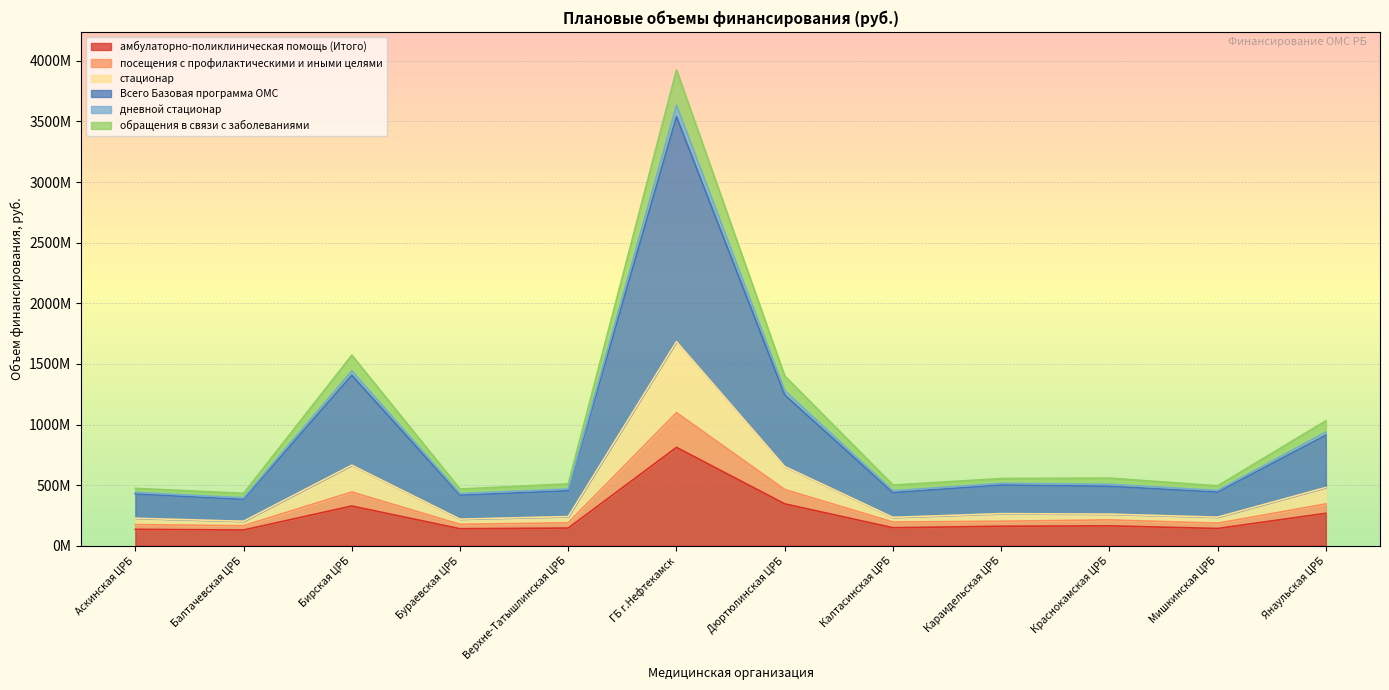

At which label does амбулаторно-поликлиническая помощь (Итого) reach its minimum?

Балтачевская ЦРБ